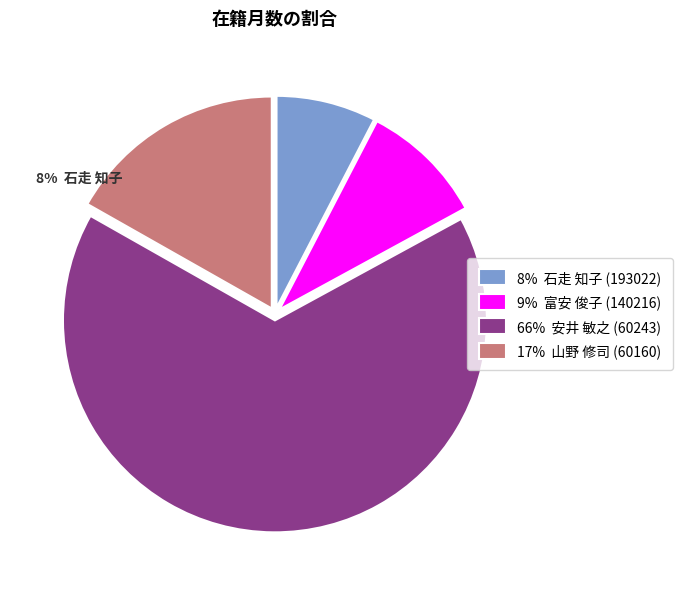

What is the ratio of the value at 66% 安井 敏之 (60243) to the value at 17% 山野 修司 (60160)?

3.9